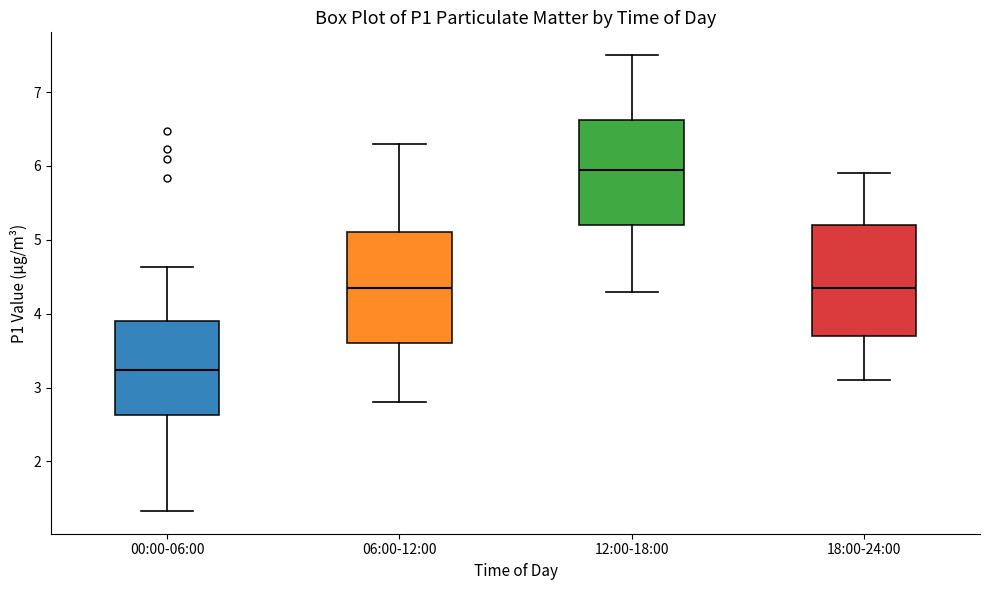

Which box has the highest median line?

12:00-18:00